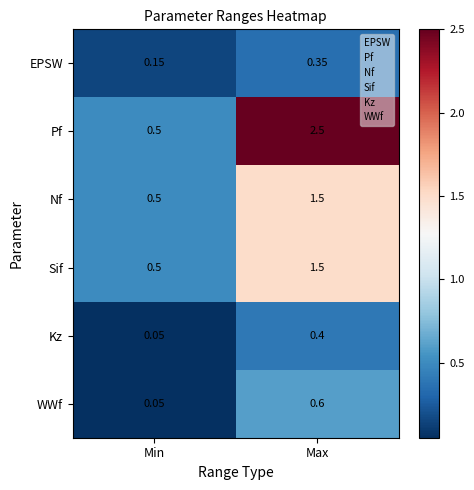

Which category has the lowest value in the Kz series?

Min